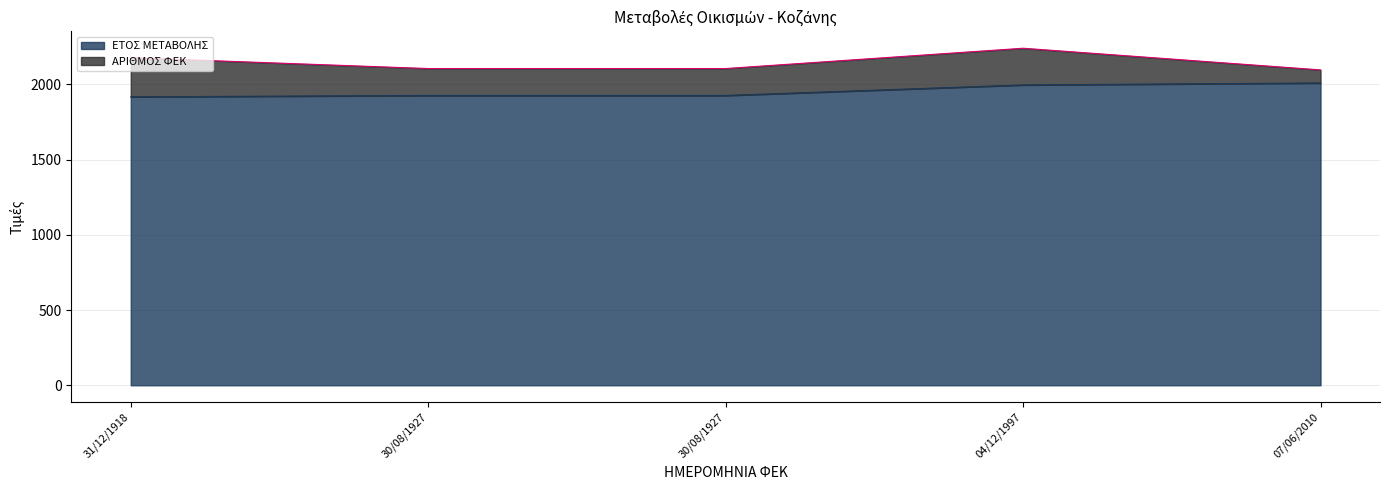

The chart shows a value of 1918 at 31/12/1918. True or false?

True